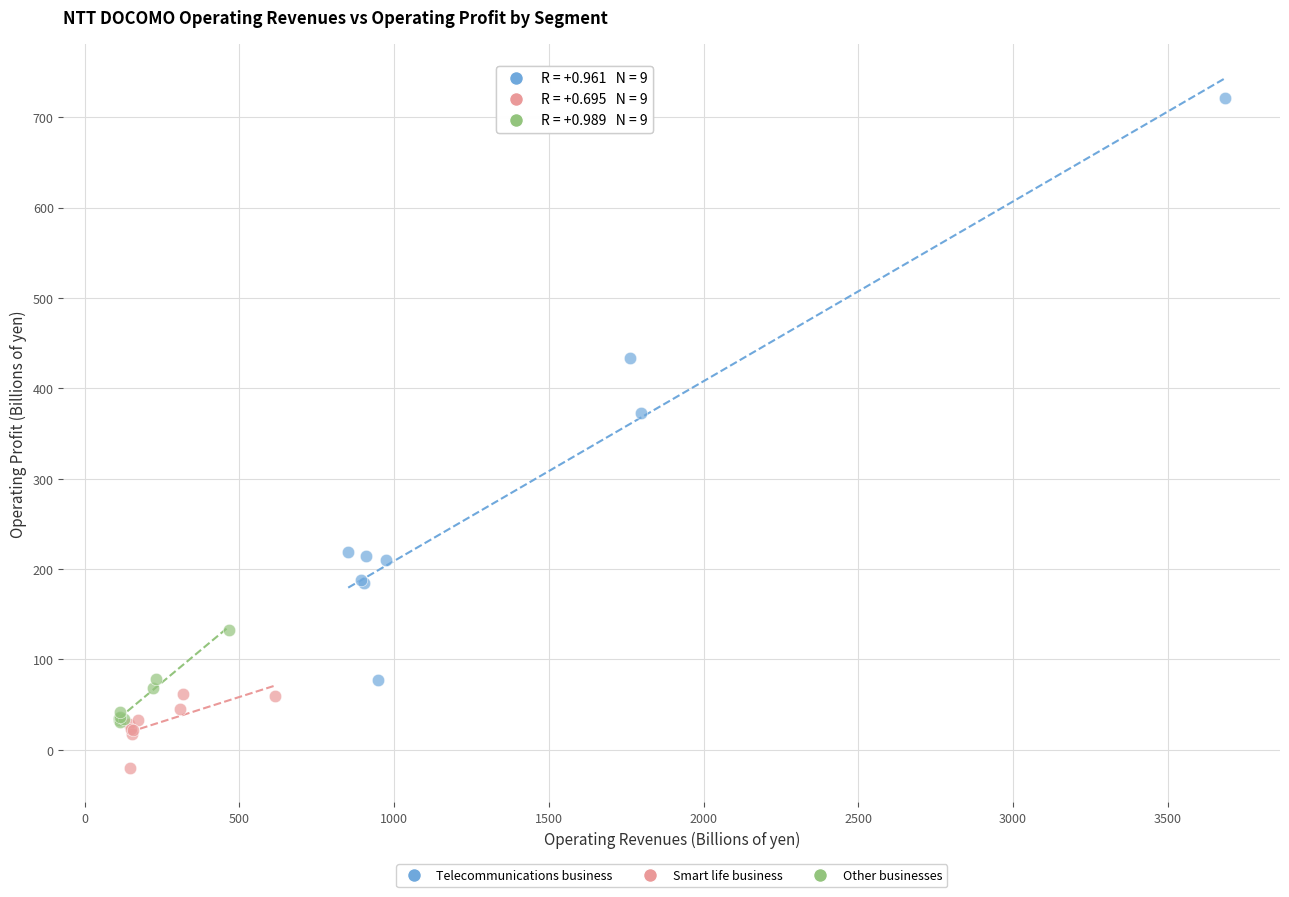

Which series contains the highest Y value?

Telecommunications business